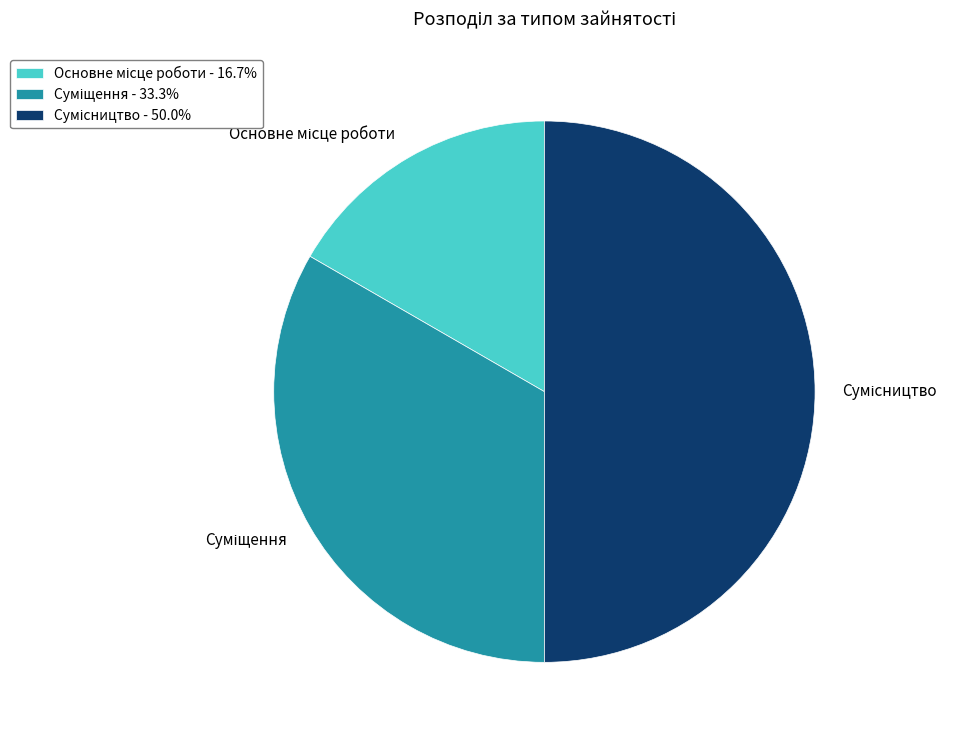

Does Суміщення account for over 50% of the chart?

No